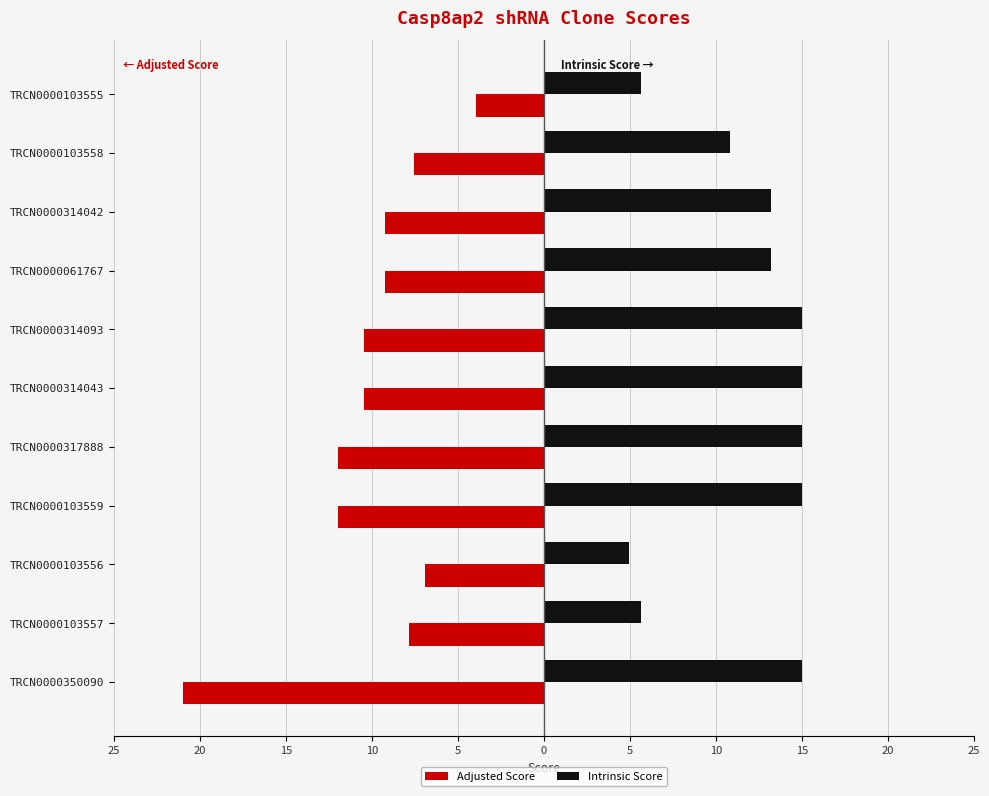

What is the value of the Adjusted Score bar at the 1st from the left?

-21.0